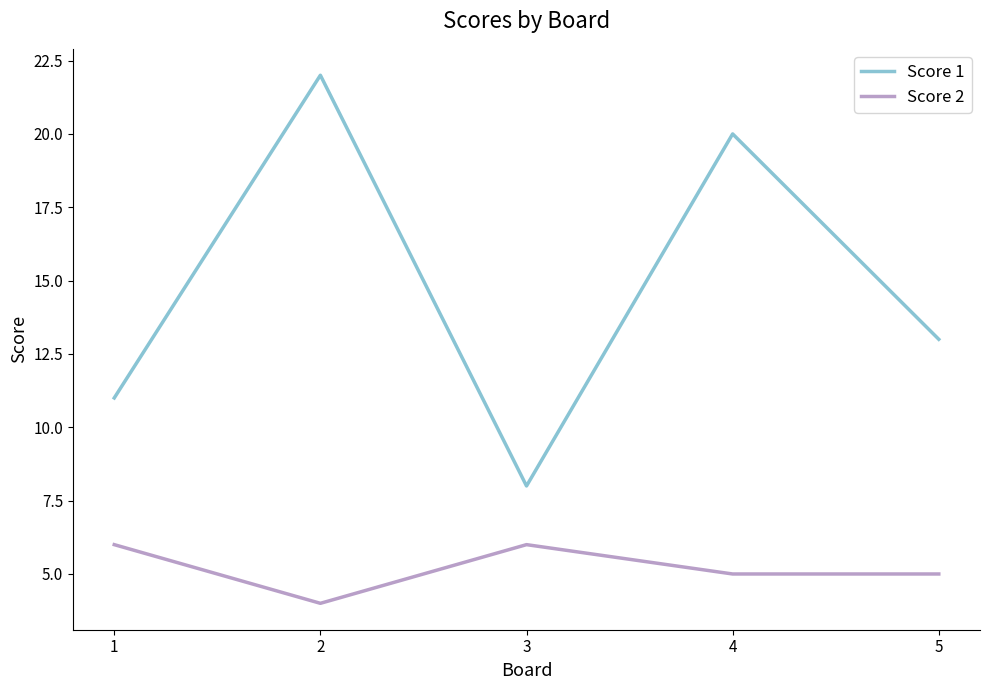

Reading left to right, what are all the values shown in this chart?

Score 1: 1=11	2=22	3=8	4=20	5=13
Score 2: 1=6	2=4	3=6	4=5	5=5